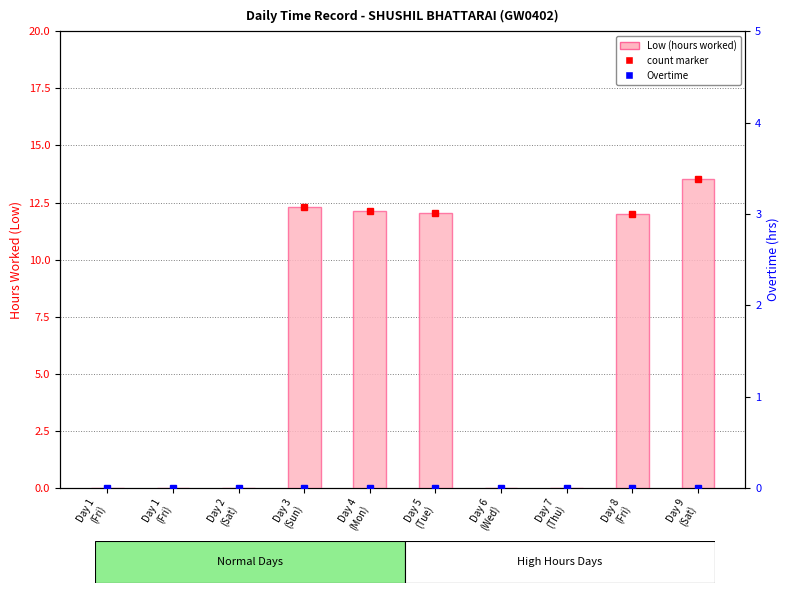

Reading left to right, extract all data points from this chart.

Low (hours worked): Day 1
(Fri)=0.0	Day 1
(Fri)=0.0	Day 2
(Sat)=0.0	Day 3
(Sun)=12.3	Day 4
(Mon)=12.1	Day 5
(Tue)=12.0	Day 6
(Wed)=0.0	Day 7
(Thu)=0.0	Day 8
(Fri)=12.0	Day 9
(Sat)=13.5
Overtime: Day 1
(Fri)=0.0	Day 1
(Fri)=0.0	Day 2
(Sat)=0.0	Day 3
(Sun)=0.0	Day 4
(Mon)=0.0	Day 5
(Tue)=0.0	Day 6
(Wed)=0.0	Day 7
(Thu)=0.0	Day 8
(Fri)=0.0	Day 9
(Sat)=0.0